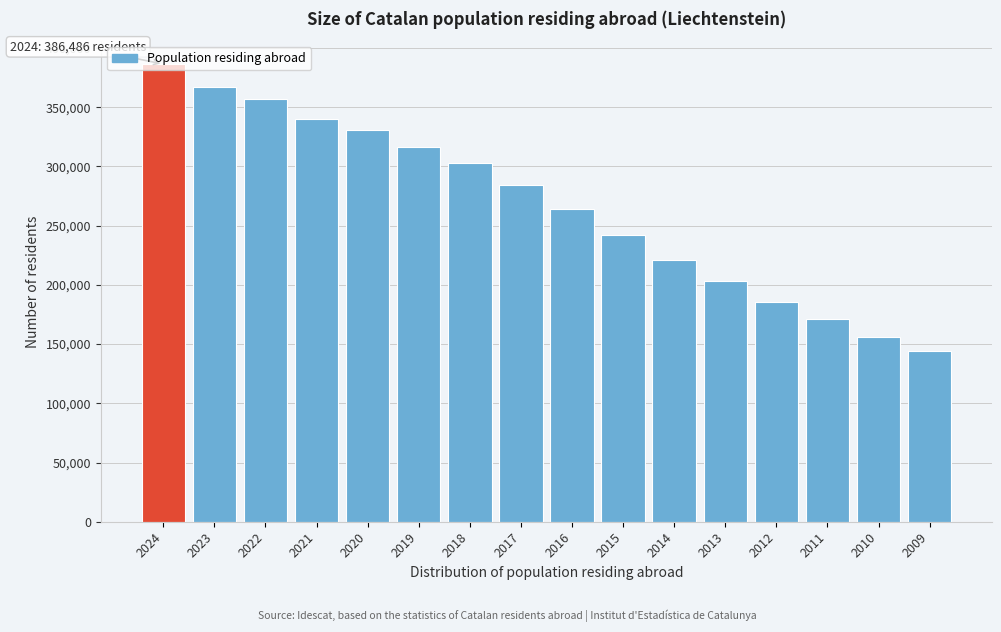

What is the average value?

267126